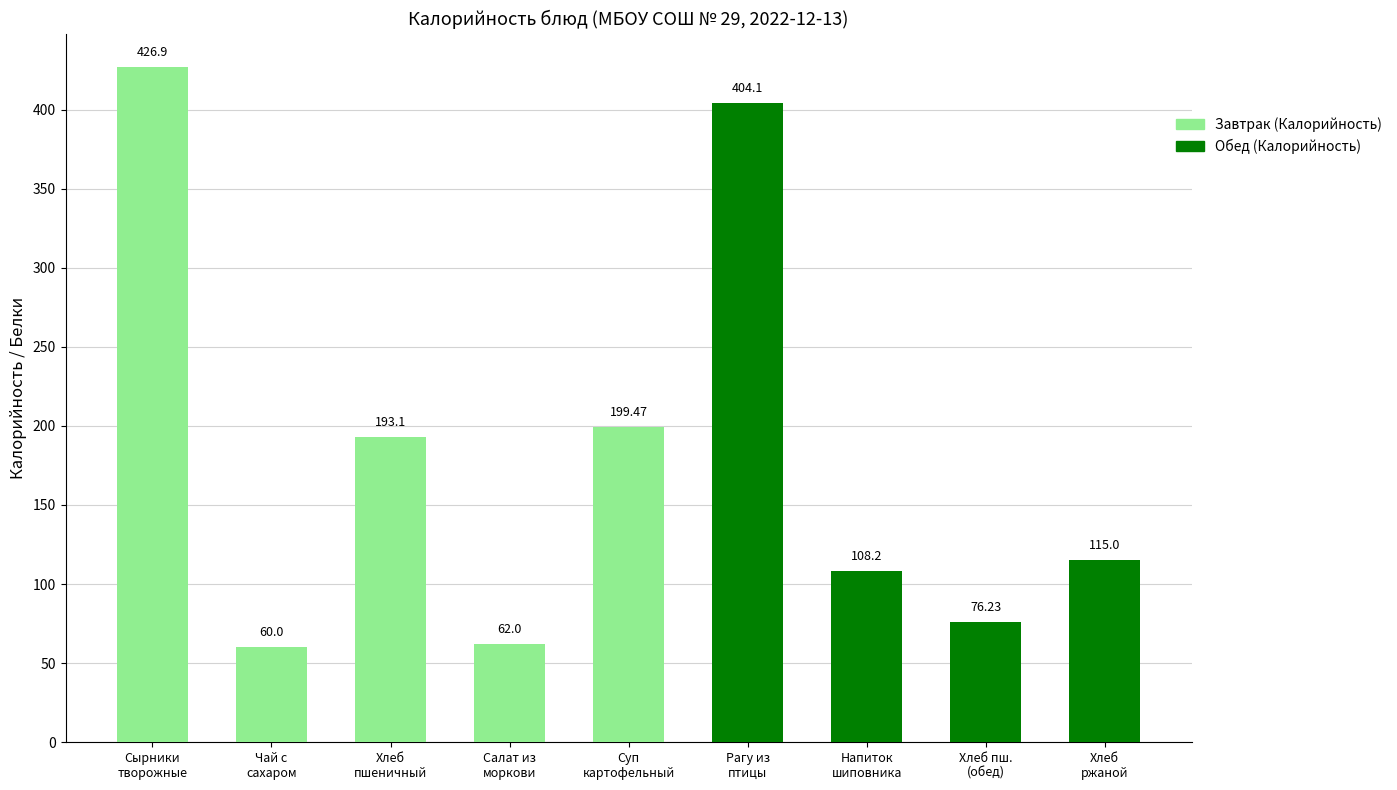

List the labels in order of value, smallest first.

Чай с
сахаром, Салат из
моркови, Хлеб пш.
(обед), Напиток
шиповника, Хлеб
ржаной, Хлеб
пшеничный, Суп
картофельный, Рагу из
птицы, Сырники
творожные